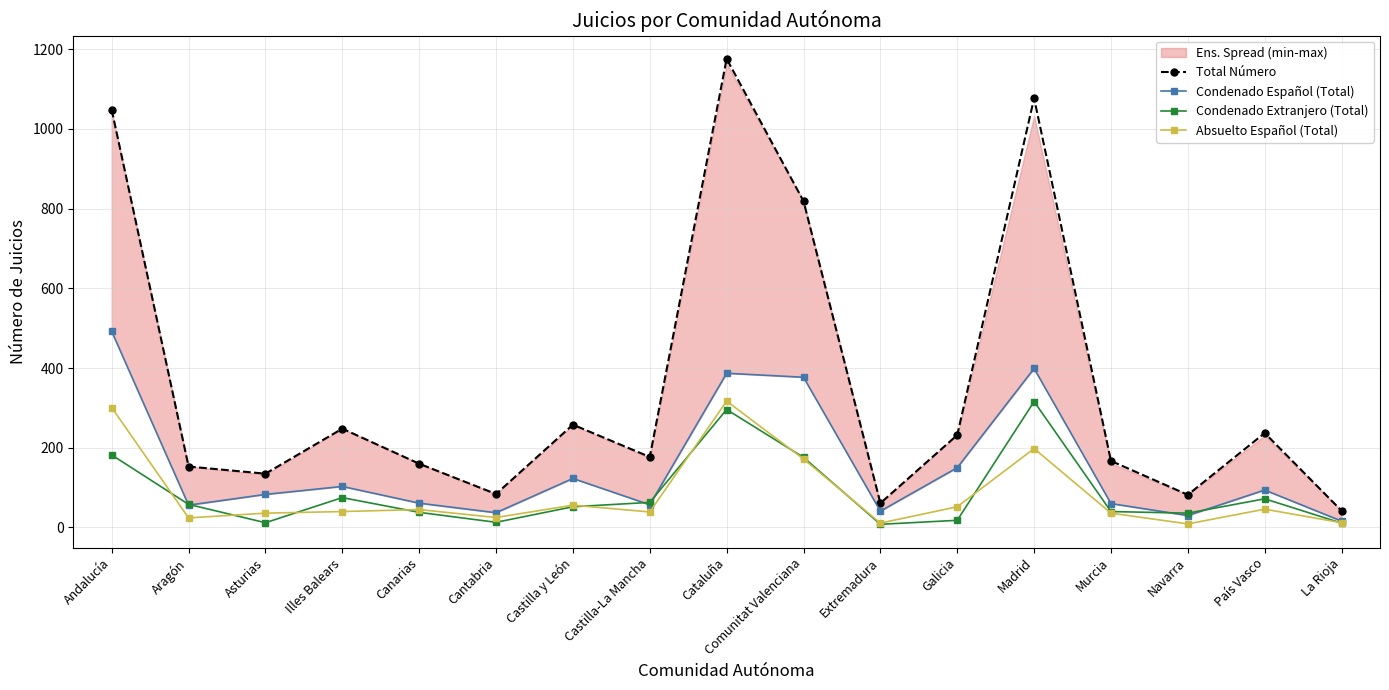

Is this an area chart (filled region under the line)?

No